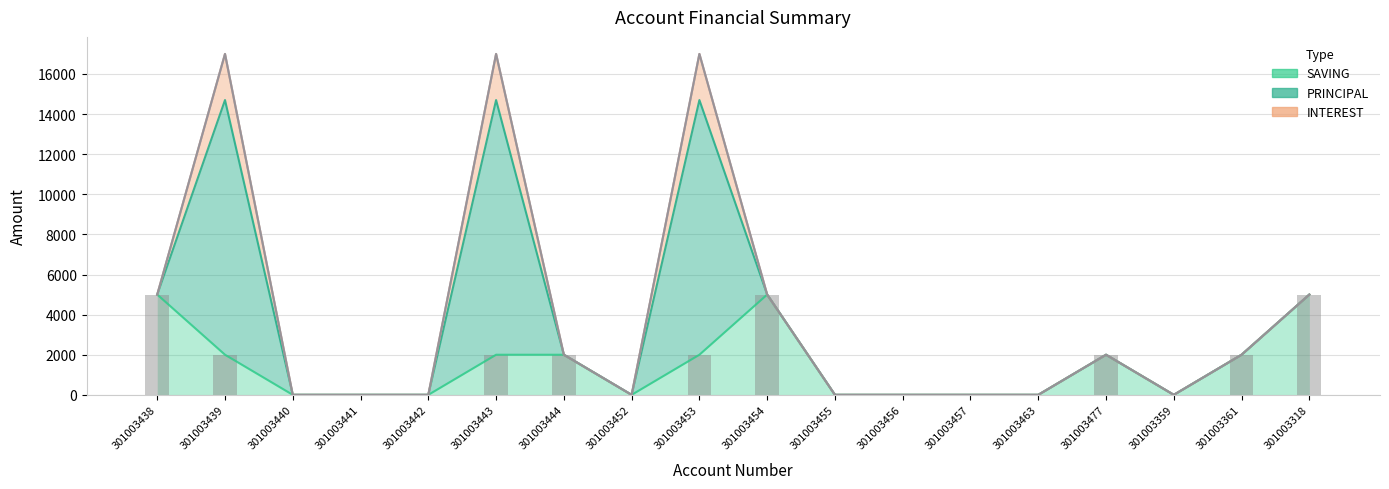

At which label is INTEREST closest to 1150?

301003438